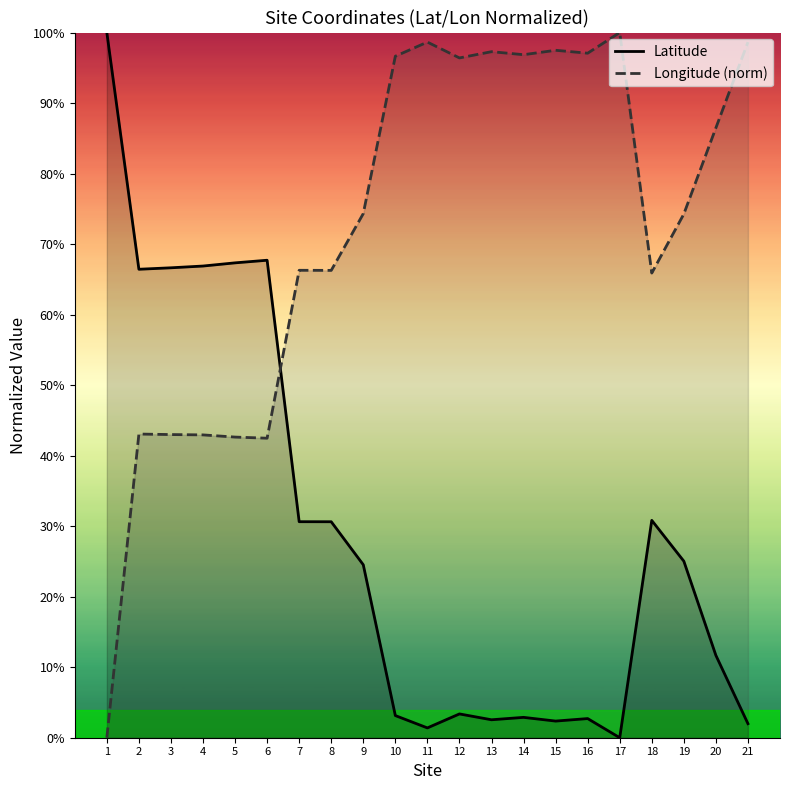

Between which two adjacent categories do Longitude (norm) and Latitude first intersect?

6 and 7